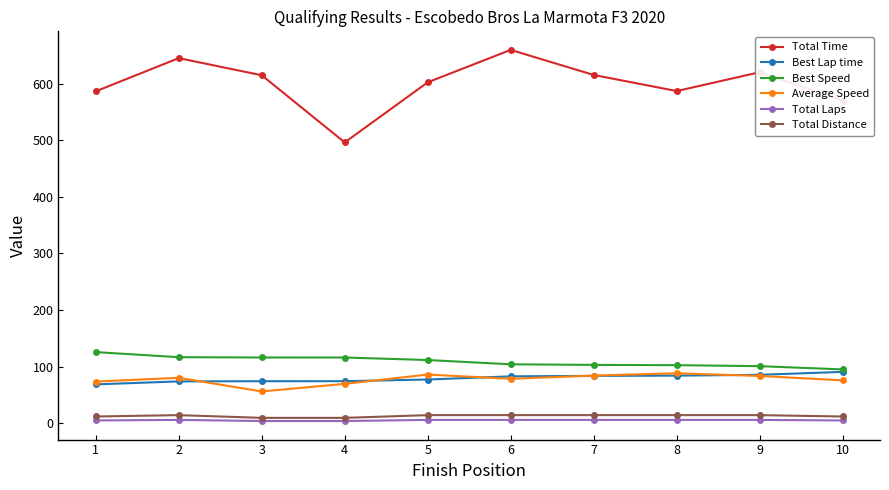

What are all the series names shown in the legend?

Total Time, Best Lap time, Best Speed, Average Speed, Total Laps, Total Distance